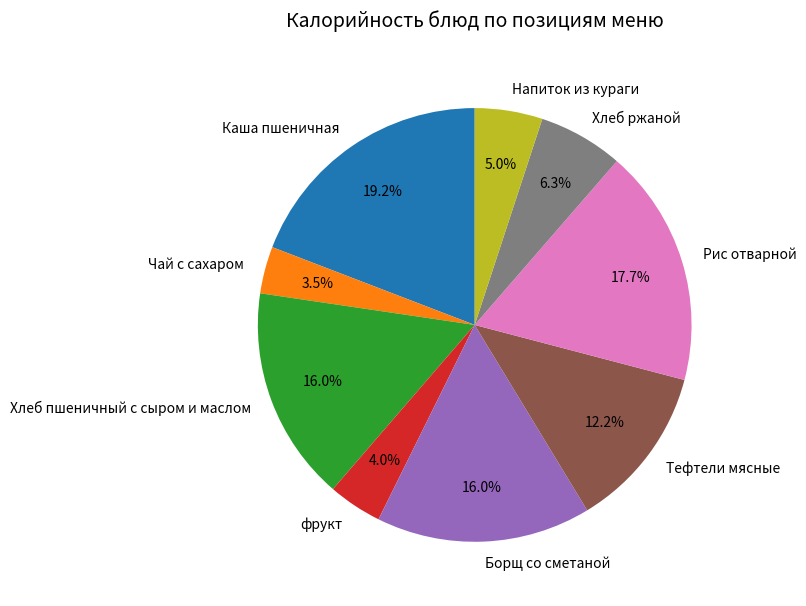

Is there any slice that represents more than half of the pie?

No